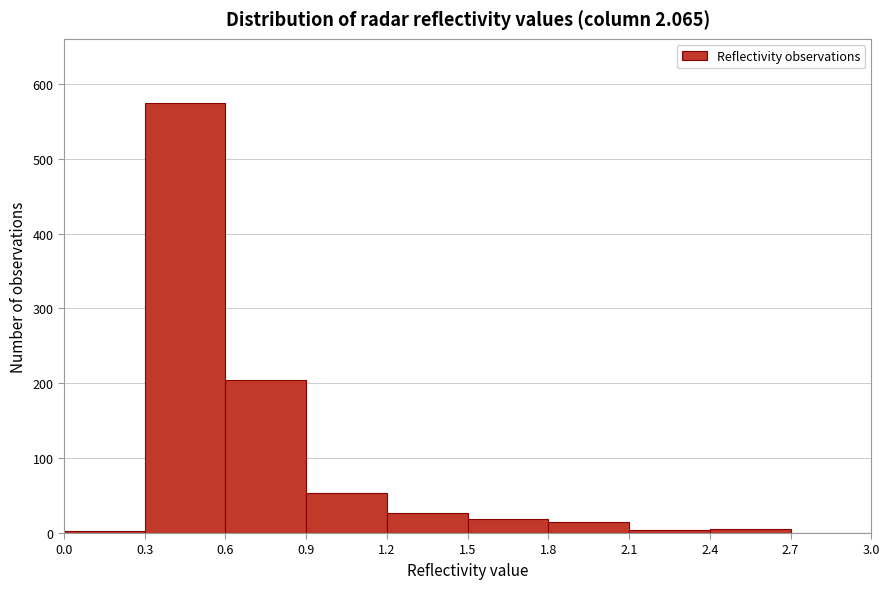

Reading left to right, transcribe this chart: for each bar, give the range it covers on the x-axis and its height. The values are not printed on the chart, so give them approximately, as read against the axis.

0.0 to 0.3: under 10
0.3 to 0.6: 570
0.6 to 0.9: 210
0.9 to 1.2: 50
1.2 to 1.5: 30
1.5 to 1.8: 20
1.8 to 2.1: 20
2.1 to 2.4: under 10
2.4 to 2.7: under 10
2.7 to 3.0: 0